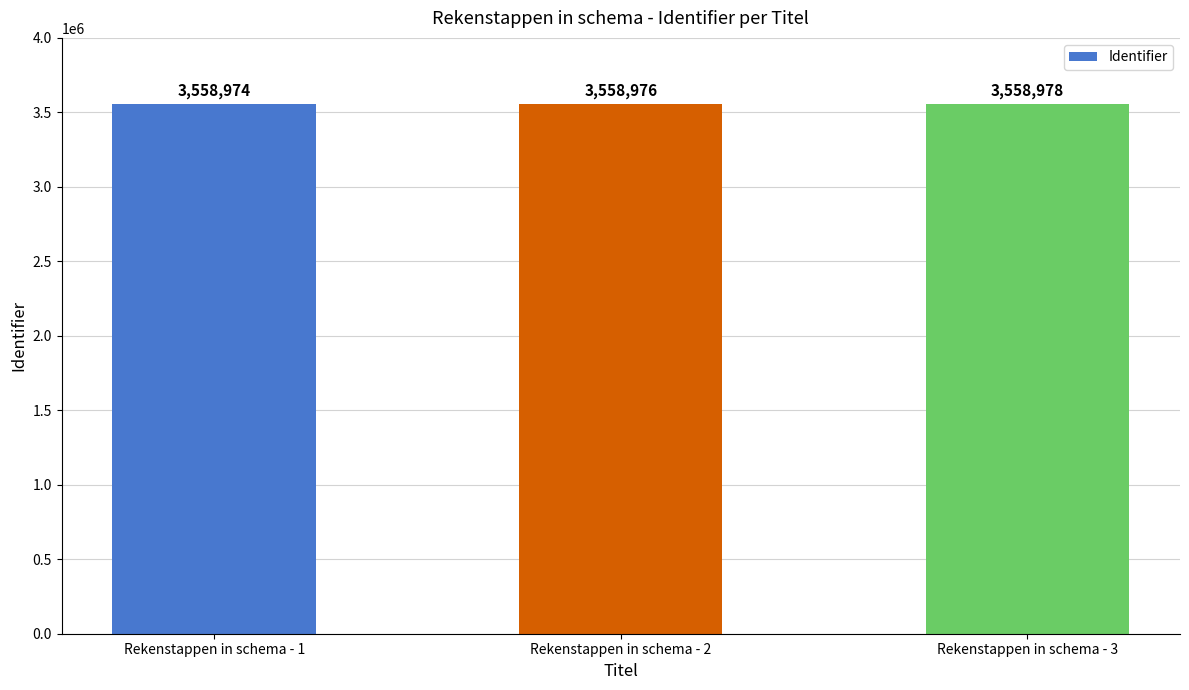

Which has a higher value, Rekenstappen in schema - 3 or Rekenstappen in schema - 2?

Rekenstappen in schema - 3